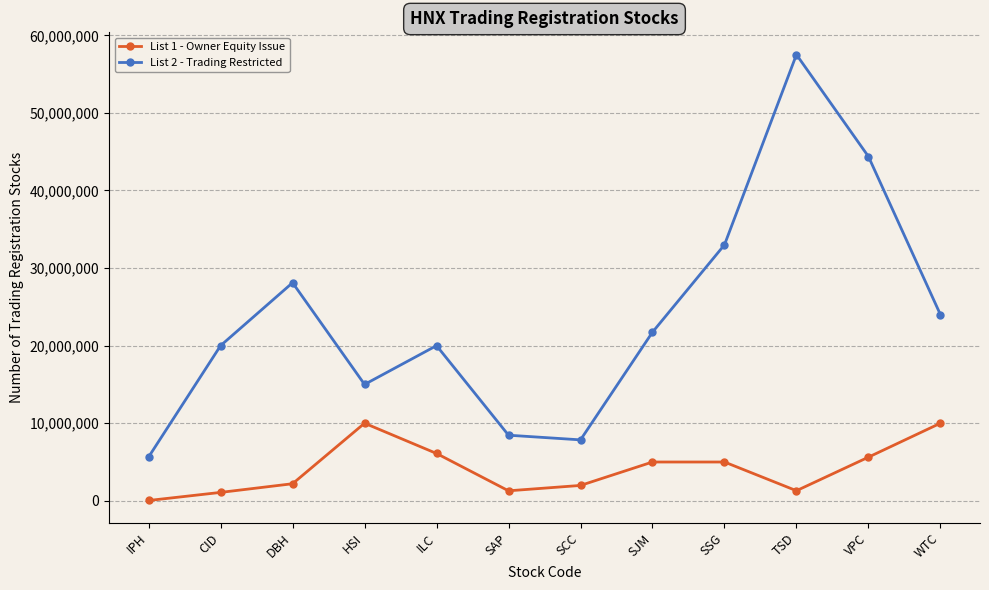

What position from the left is CID?

2